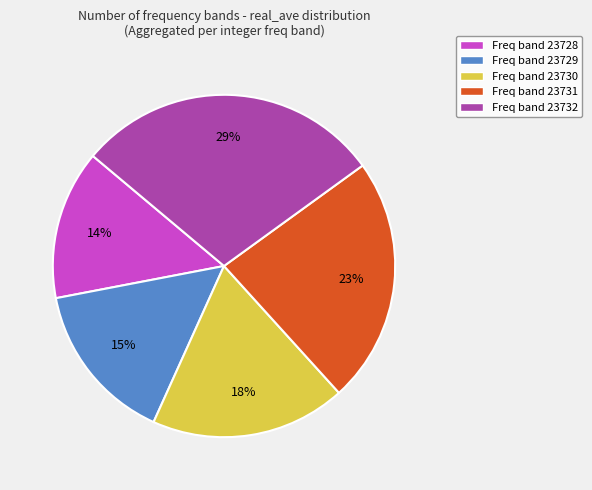

How many segments does this pie chart have?

5